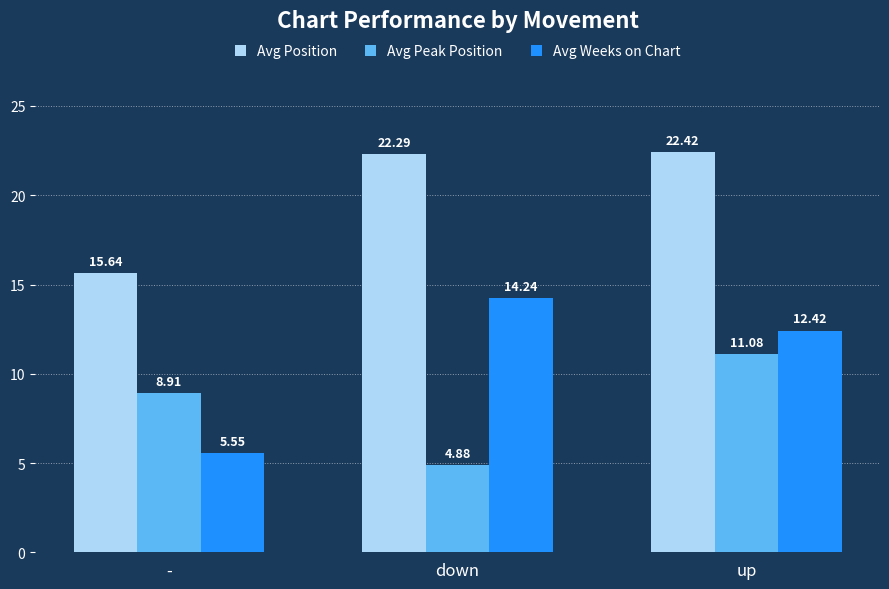

Which label corresponds to the smallest value in the chart?

down